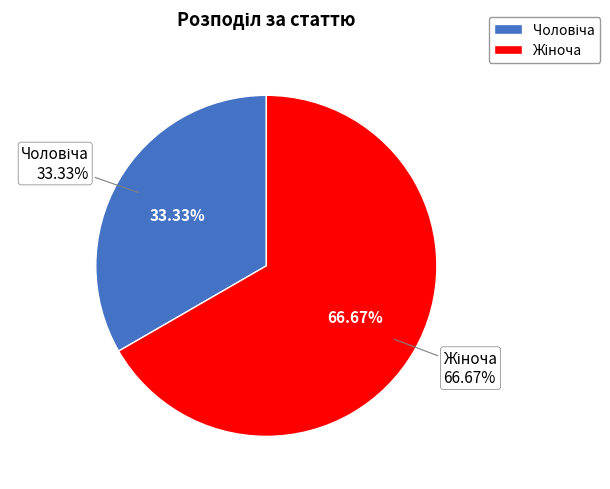

Is there any slice that represents more than half of the pie?

Yes